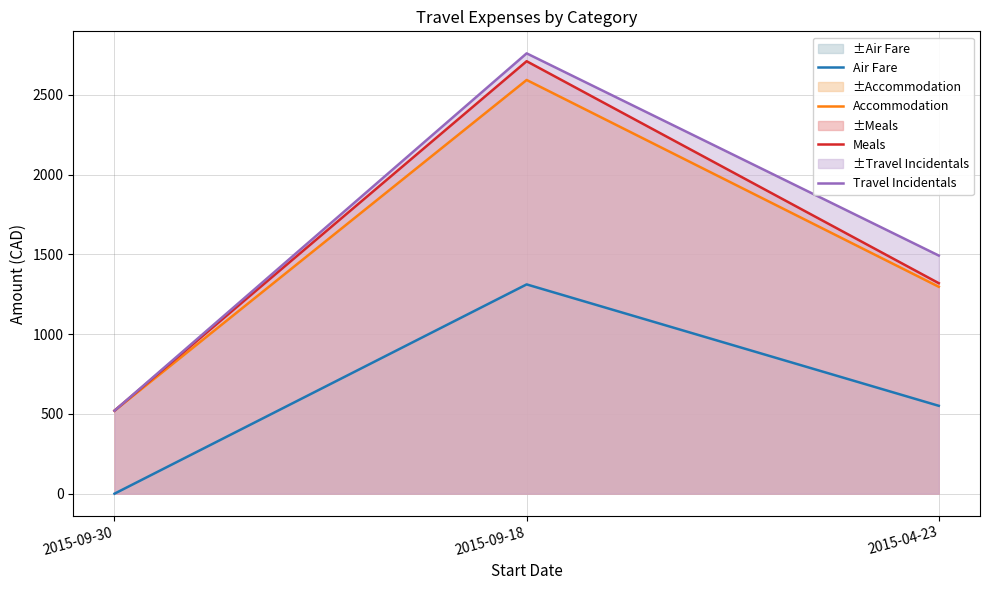

Reading left to right, extract all data points from this chart.

Air Fare: 2015-09-30=0.0	2015-09-18=1311.8	2015-04-23=550.8
Accommodation: 2015-09-30=520.3	2015-09-18=2593.2	2015-04-23=1296.8
Meals: 2015-09-30=520.3	2015-09-18=2710.8	2015-04-23=1319.3
Travel Incidentals: 2015-09-30=520.3	2015-09-18=2760.1	2015-04-23=1492.5